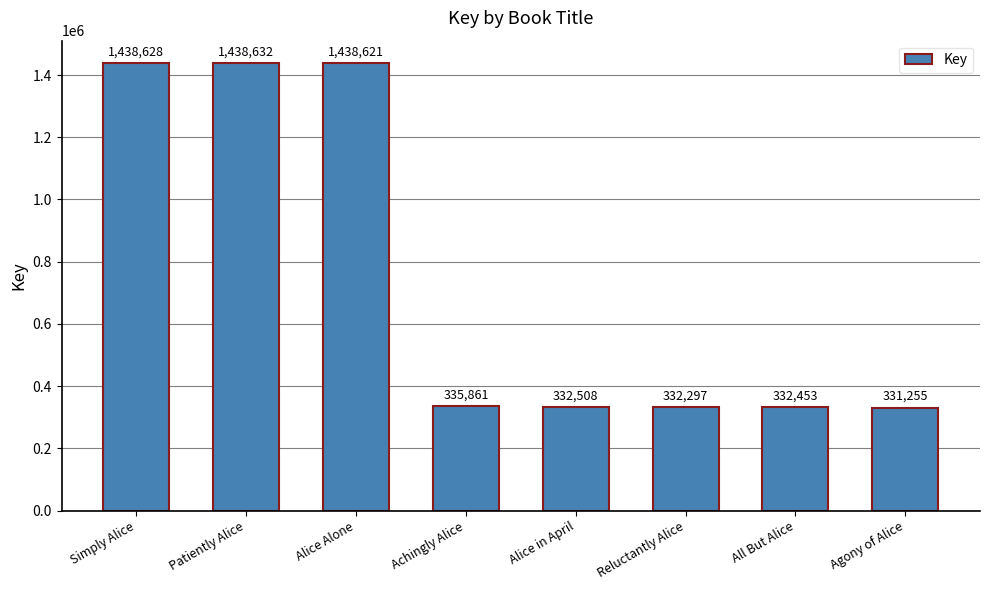

Reading right to left, what are all the values shown in this chart?

331255	332453	332297	332508	335861	1438621	1438632	1438628